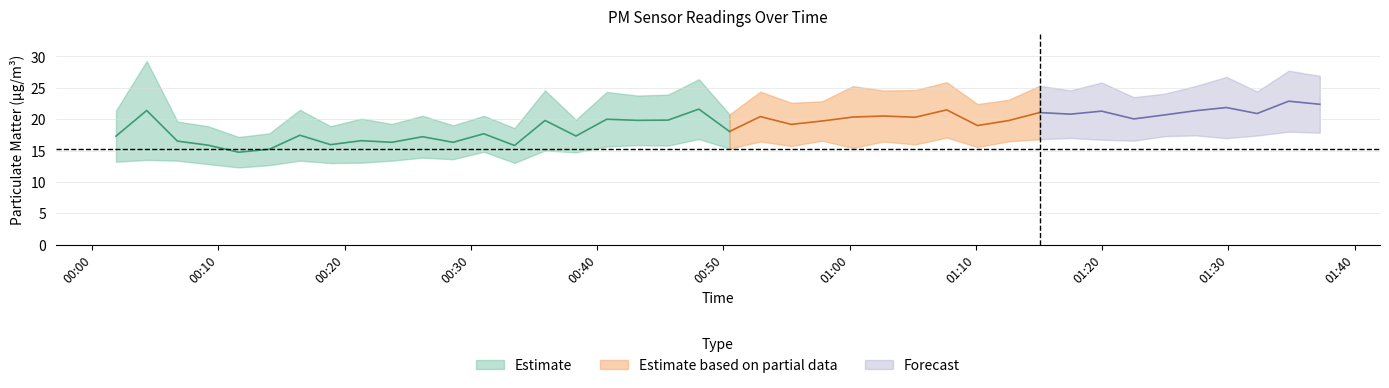

Reading left to right, list all the values displayed in this chart.

P1: 0=21.4	1=29.3	2=19.6	3=18.9	4=17.2	5=17.8	6=21.5	7=18.9	8=20.1	9=19.2	10=20.6	11=19.0	12=20.6	13=18.6	14=24.6	15=19.9	16=24.4	17=23.8	18=23.9	19=26.4	20=20.8	21=24.4	22=22.6	23=22.9	24=25.3	25=24.6	26=24.6	27=25.9	28=22.4	29=23.1	30=25.3	31=24.6	32=25.9	33=23.5	34=24.1	35=25.3	36=26.8	37=24.4	38=27.7	39=26.9
P2: 0=13.2	1=13.5	2=13.4	3=12.8	4=12.3	5=12.7	6=13.4	7=13.0	8=13.1	9=13.4	10=13.9	11=13.6	12=14.8	13=13.1	14=15.0	15=14.7	16=15.7	17=15.9	18=15.8	19=16.9	20=15.3	21=16.4	22=15.7	23=16.6	24=15.4	25=16.4	26=16.0	27=17.1	28=15.6	29=16.5	30=16.8	31=17.0	32=16.7	33=16.6	34=17.3	35=17.4	36=17.0	37=17.4	38=18.0	39=17.9